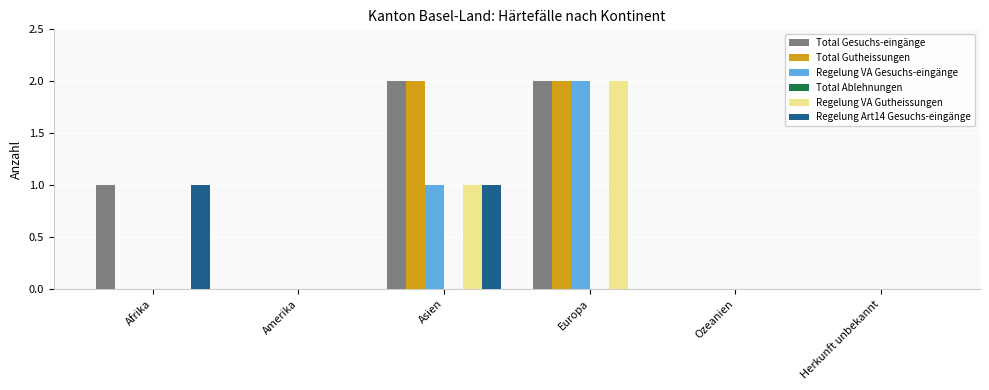

What is the sum of the Total Gesuchs-eingänge values at Afrika and Europa?

3